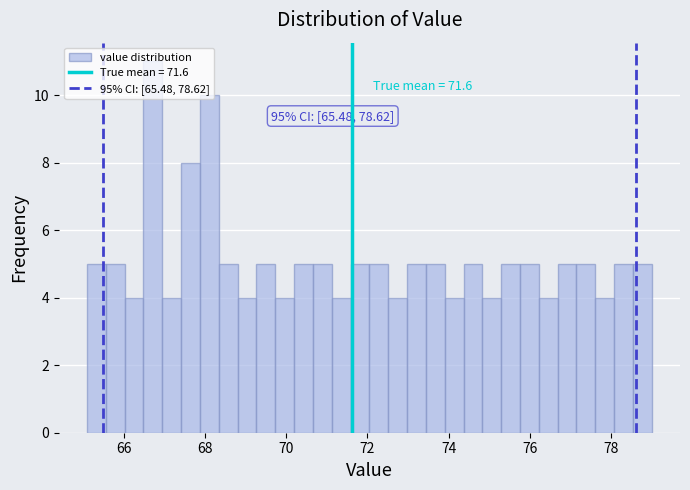

Read against the x-axis, roughly where is the centre of the tallest bar?

66.8